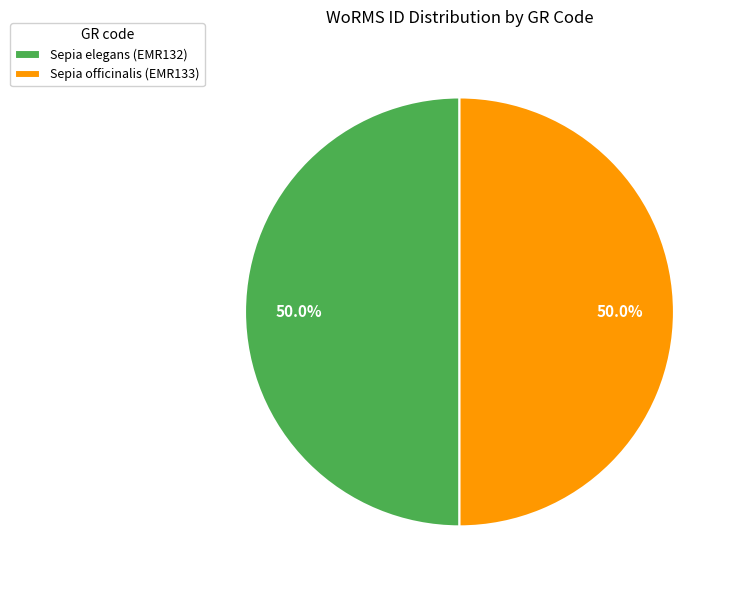

What is the total percentage of Sepia elegans (EMR132) and Sepia officinalis (EMR133)?

100.0%